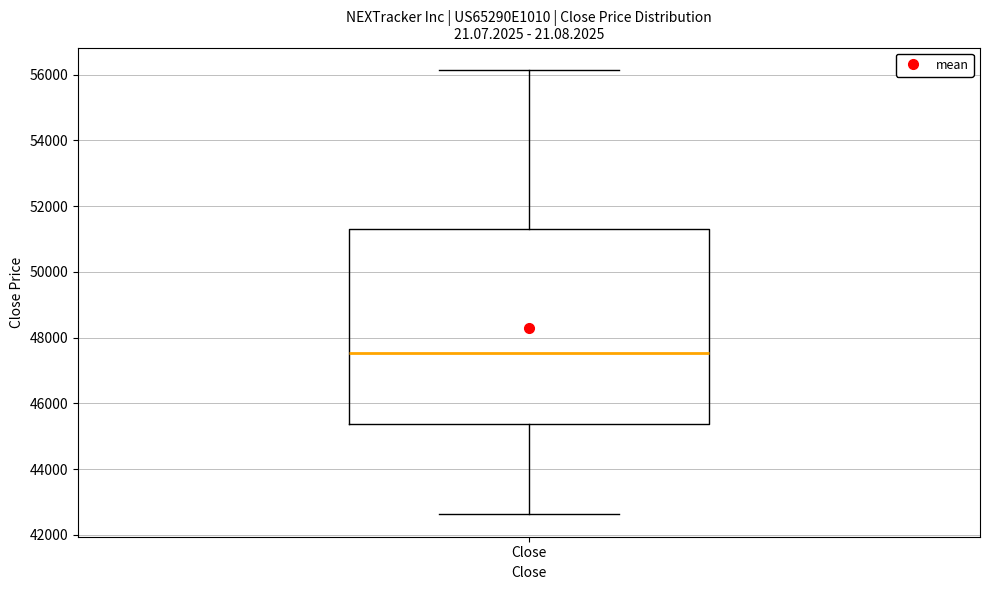

Transcribe this box plot: give where the median line is, the range the box spans, and where the two whiskers end, as read against the y-axis. The values are not printed on the chart, so give them approximately, as read against the axis.

median 47600, box 45400 to 51200, whiskers 42600 to 56200